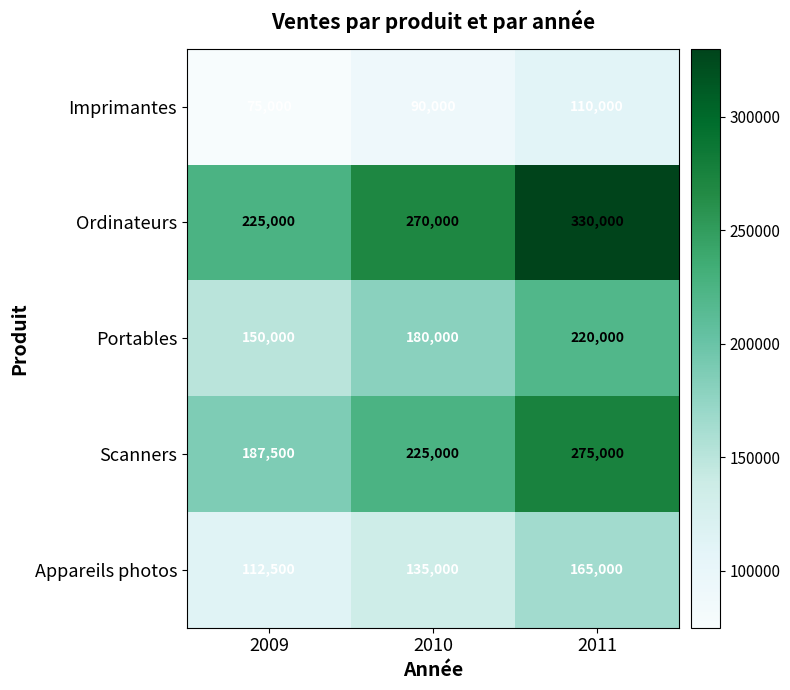

How many Ordinateurs values are between 225000 and 330000?

3